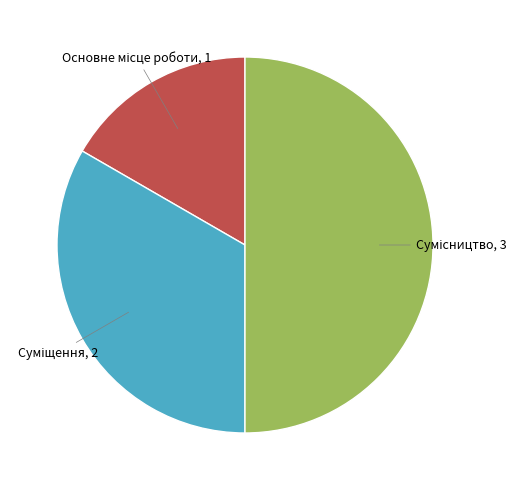

Rank the categories by value from highest to lowest.

Сумісництво, Суміщення, Основне місце роботи